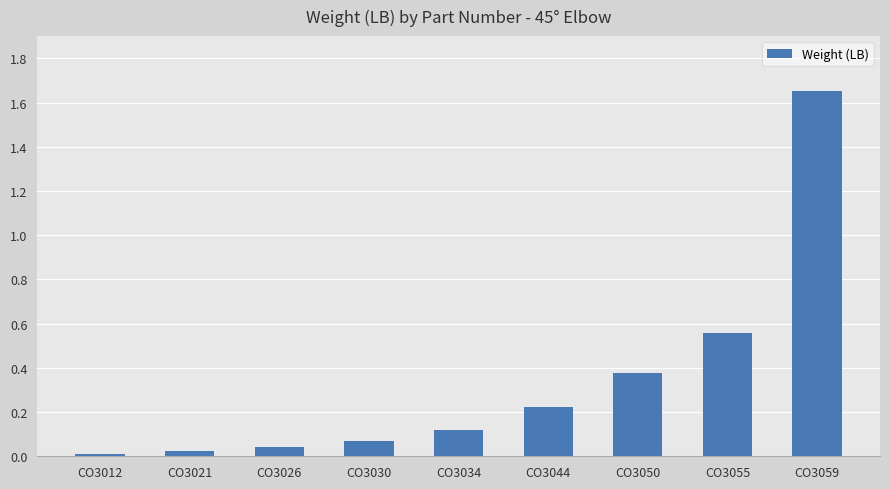

Which category has the highest value across all series?

CO3059